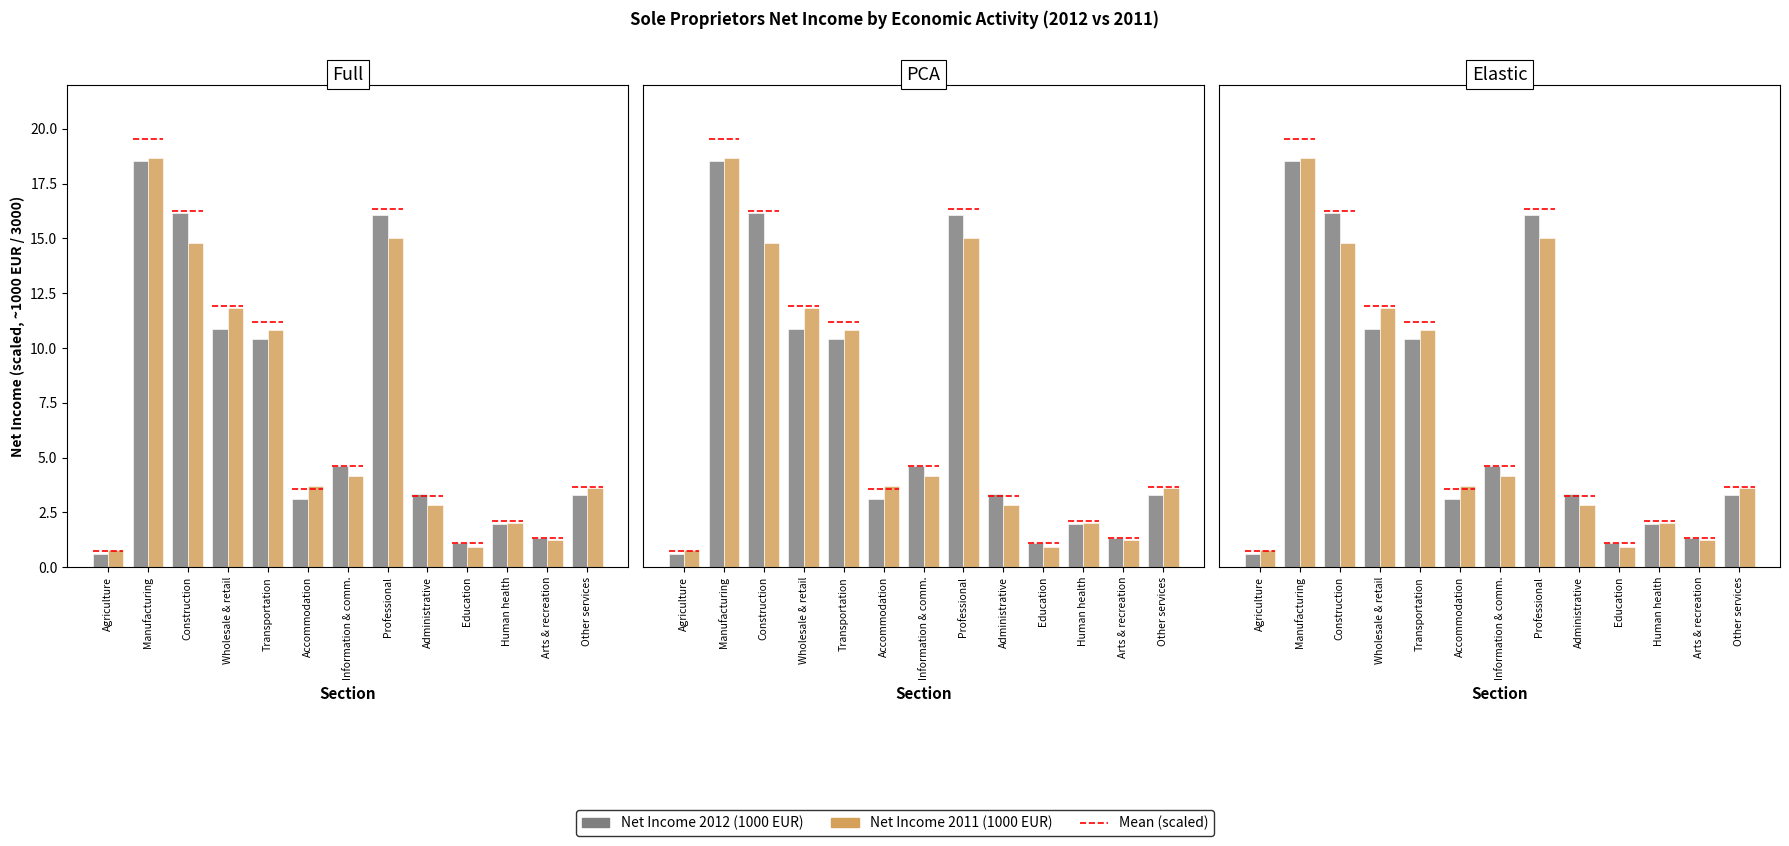

The value of Net Income 2012 (1000 EUR) at Information & comm. is 4.6. True or false?

True